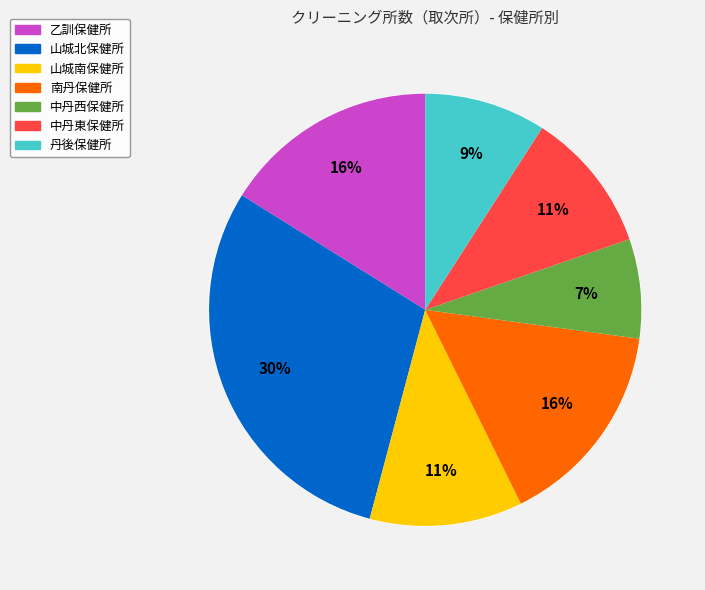

How many segments does this pie chart have?

7